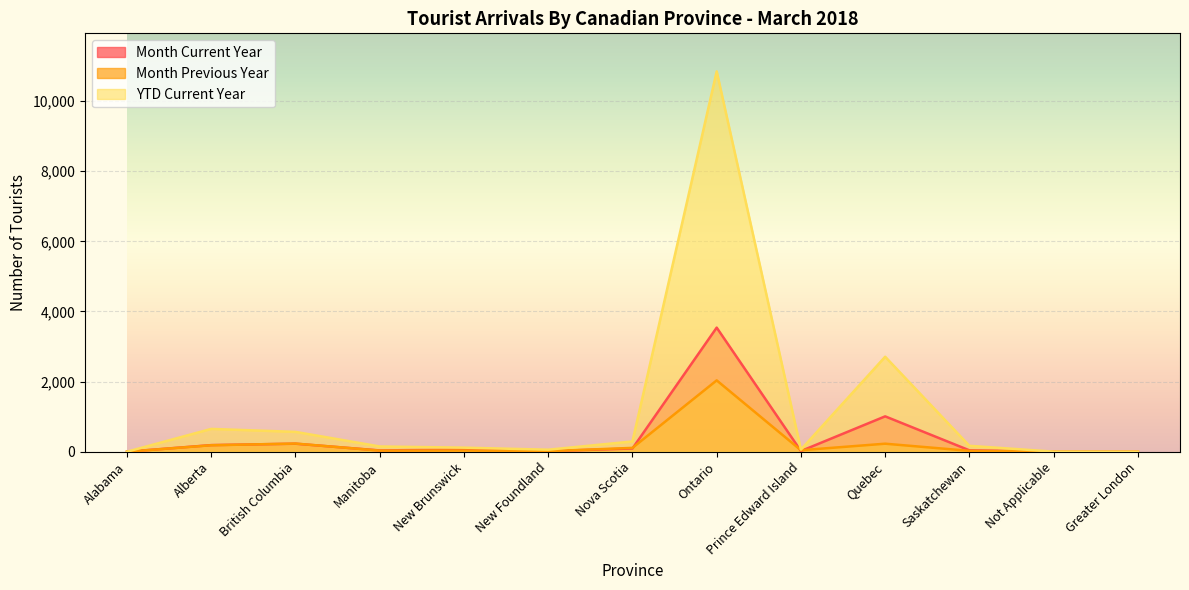

Rank the series at Saskatchewan from lowest to highest value.

Month Previous Year, Month Current Year, YTD Current Year